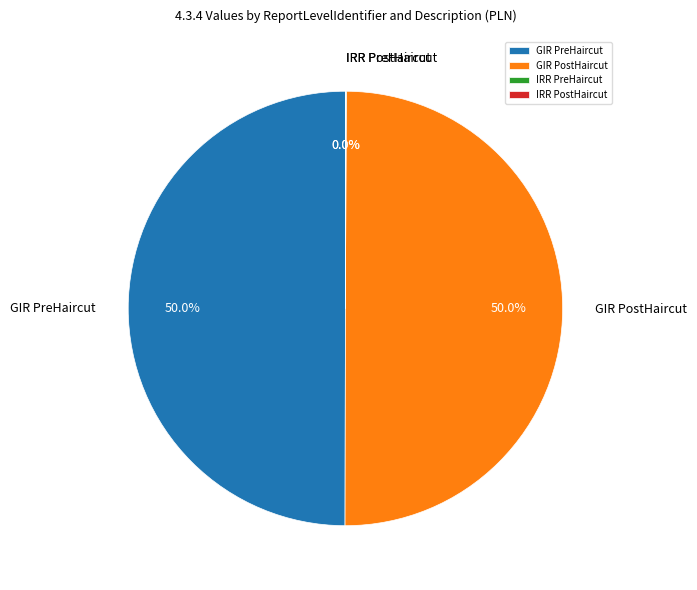

Do GIR PostHaircut and GIR PreHaircut together represent more than half of the pie?

Yes